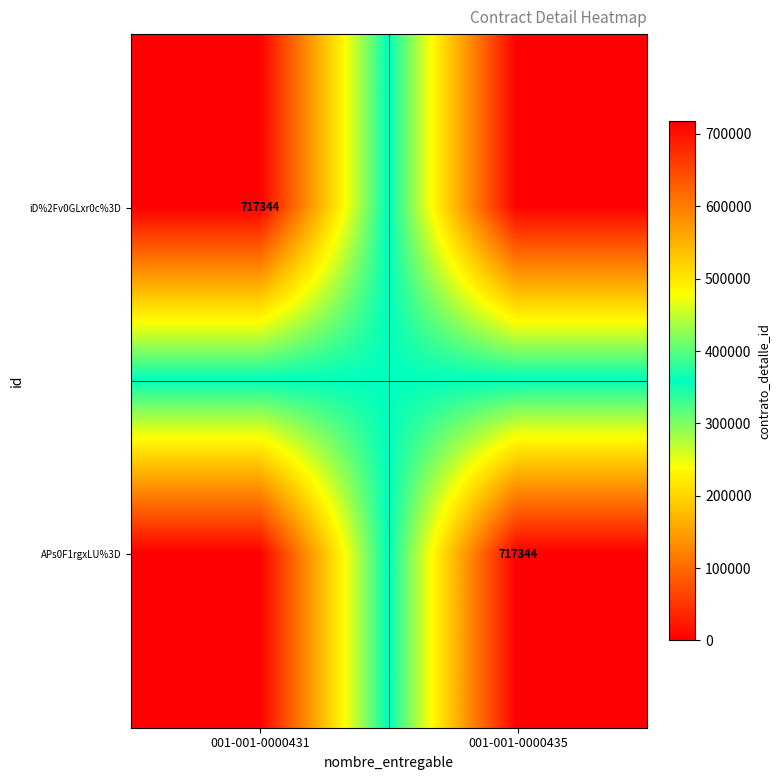

True or false: iD%2Fv0GLxr0c%3D has a value of 313752 at 001-001-0000431.

False